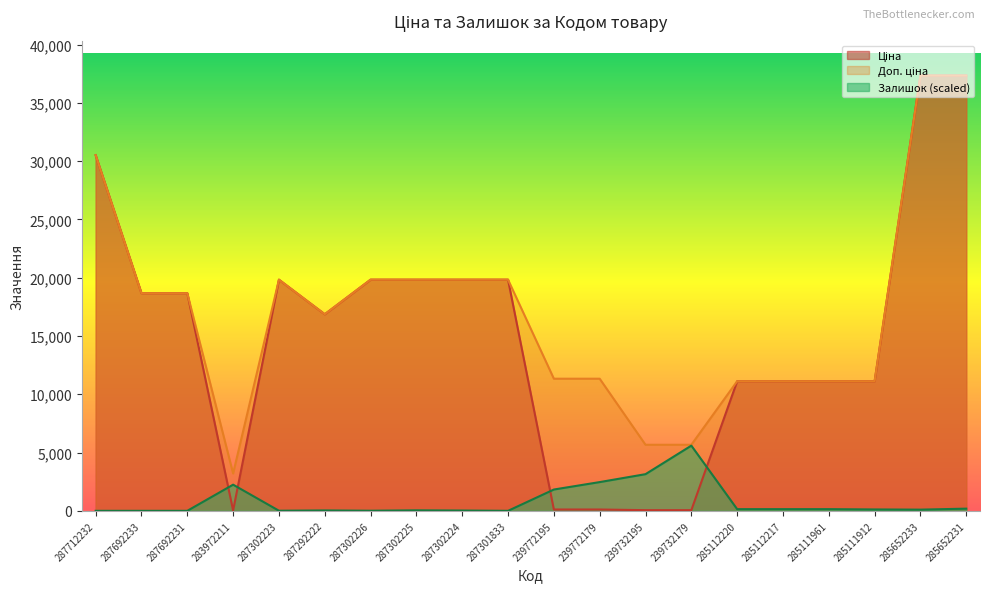

True or false: Ціна has a value of 11113.6 at 285112220.

True